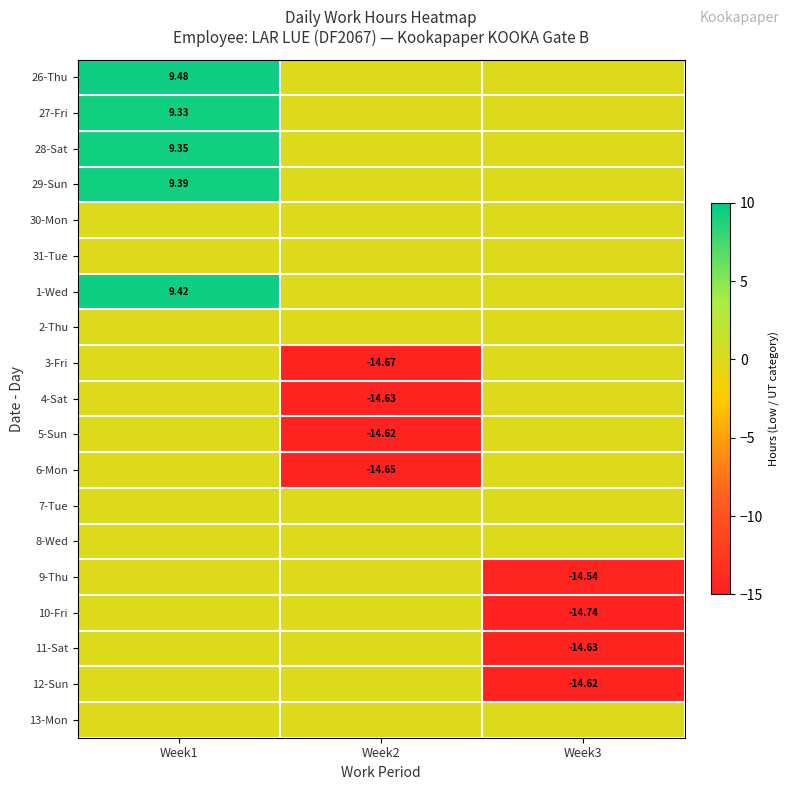

How many data points does each series have?

3